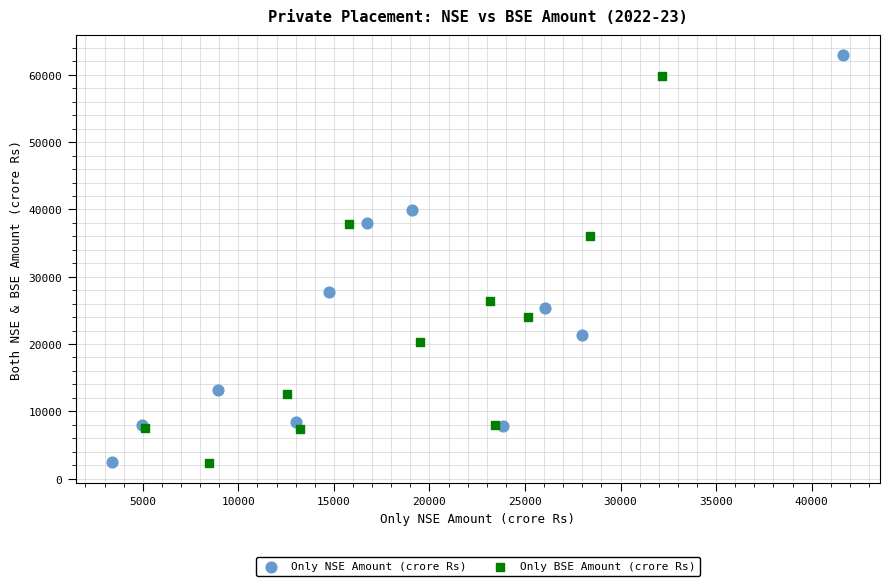

What are all the series names shown in the legend?

Only NSE Amount (crore Rs), Only BSE Amount (crore Rs)